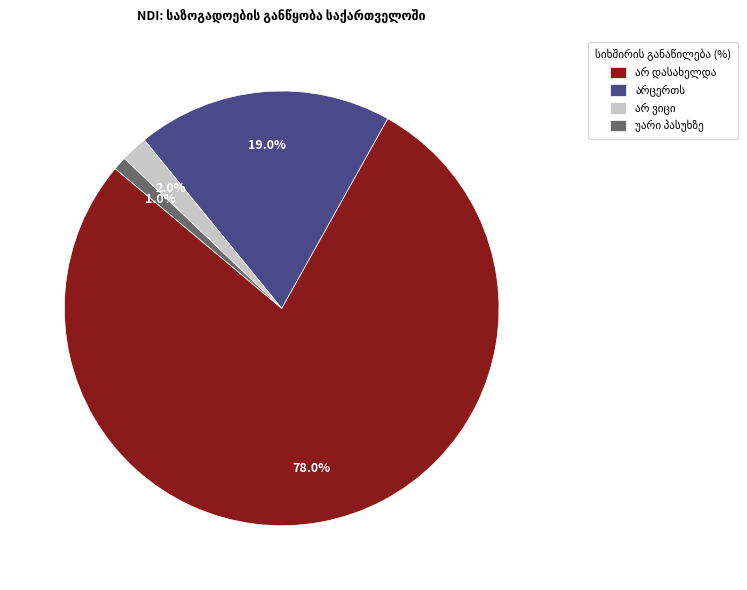

Which category has the smallest portion of the pie?

დასახელდა